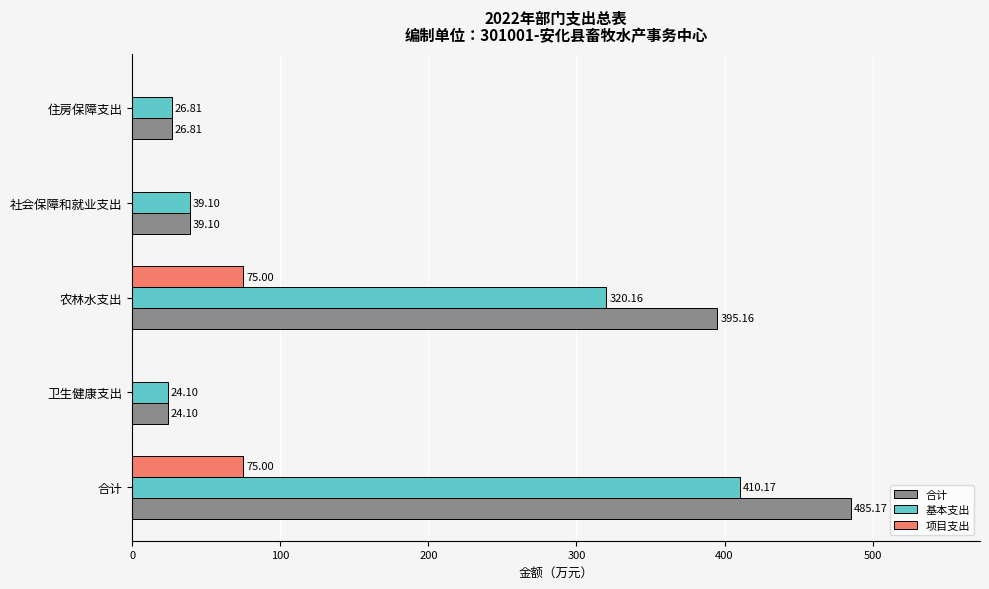

What is the total value across all series at 农林水支出?

790.3